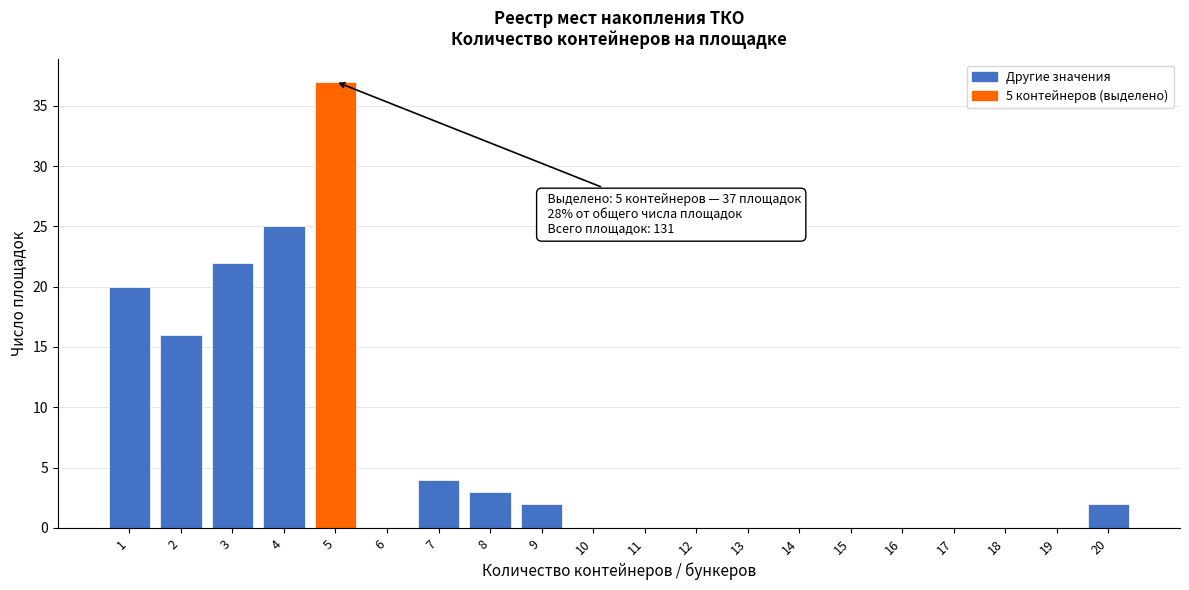

Over which range of the x-axis is the bar tallest?

4.5 to 5.5